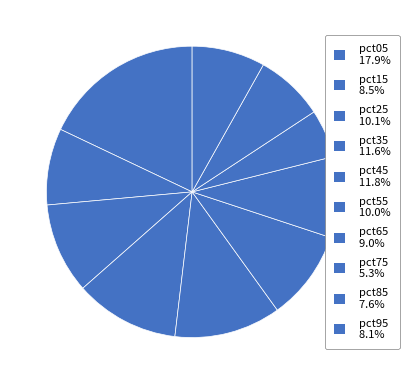

Rank the categories by value from highest to lowest.

pct05, pct45, pct35, pct25, pct55, pct65, pct15, pct95, pct85, pct75